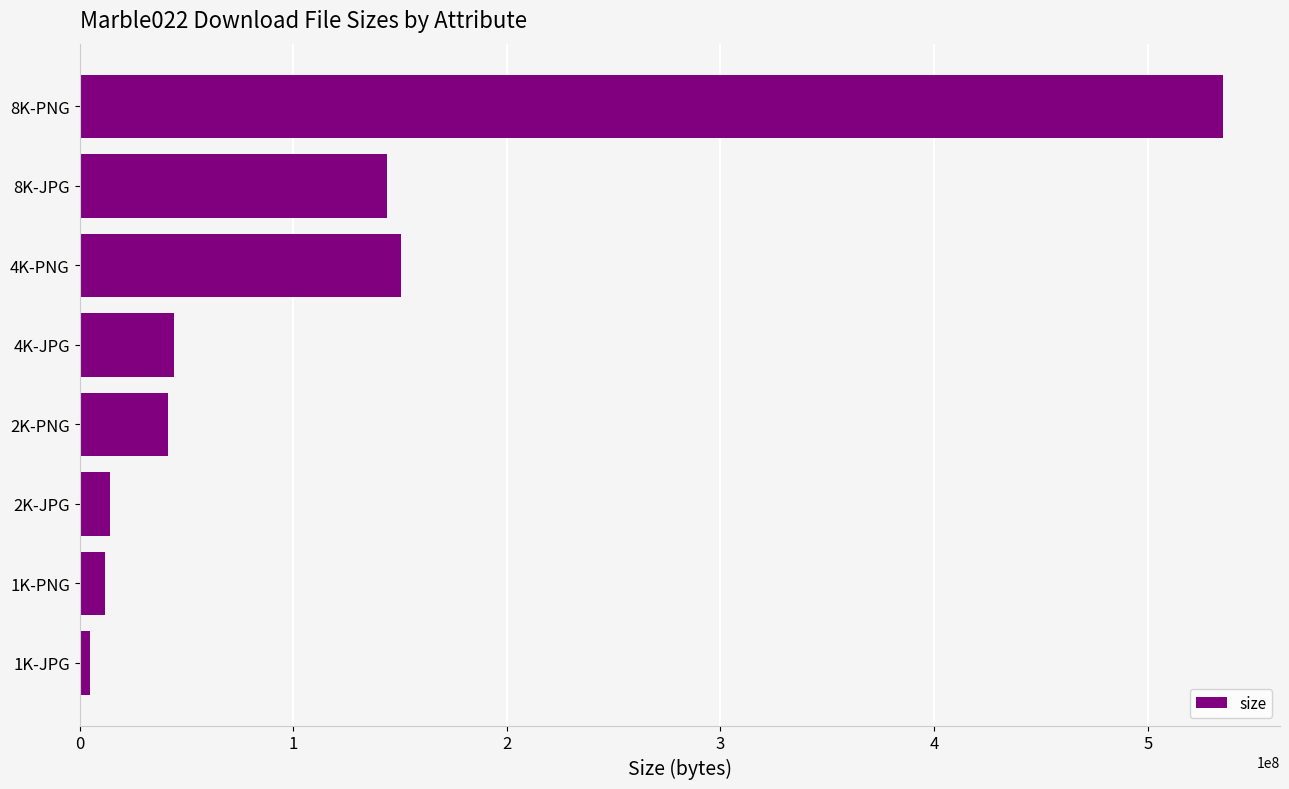

What is the difference between the second highest and second lowest values?

138646798